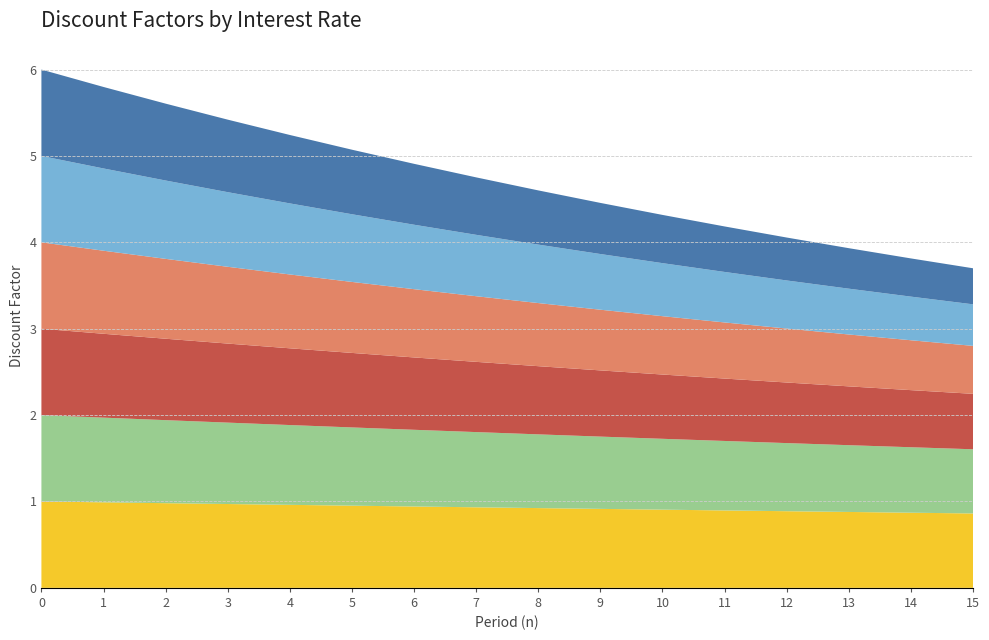

Reading left to right, what are all the values shown in this chart?

2% rate: 0=1.0	1=1.0	2=1.0	3=0.9	4=0.9	5=0.9	6=0.9	7=0.9	8=0.9	9=0.8	10=0.8	11=0.8	12=0.8	13=0.8	14=0.8	15=0.7
3% rate: 0=1.0	1=1.0	2=0.9	3=0.9	4=0.9	5=0.9	6=0.8	7=0.8	8=0.8	9=0.8	10=0.7	11=0.7	12=0.7	13=0.7	14=0.7	15=0.6
1% rate: 0=1.0	1=1.0	2=1.0	3=1.0	4=1.0	5=1.0	6=0.9	7=0.9	8=0.9	9=0.9	10=0.9	11=0.9	12=0.9	13=0.9	14=0.9	15=0.9
4% rate: 0=1.0	1=1.0	2=0.9	3=0.9	4=0.9	5=0.8	6=0.8	7=0.8	8=0.7	9=0.7	10=0.7	11=0.6	12=0.6	13=0.6	14=0.6	15=0.6
5% rate: 0=1.0	1=1.0	2=0.9	3=0.9	4=0.8	5=0.8	6=0.7	7=0.7	8=0.7	9=0.6	10=0.6	11=0.6	12=0.6	13=0.5	14=0.5	15=0.5
6% rate: 0=1.0	1=0.9	2=0.9	3=0.8	4=0.8	5=0.7	6=0.7	7=0.7	8=0.6	9=0.6	10=0.6	11=0.5	12=0.5	13=0.5	14=0.4	15=0.4